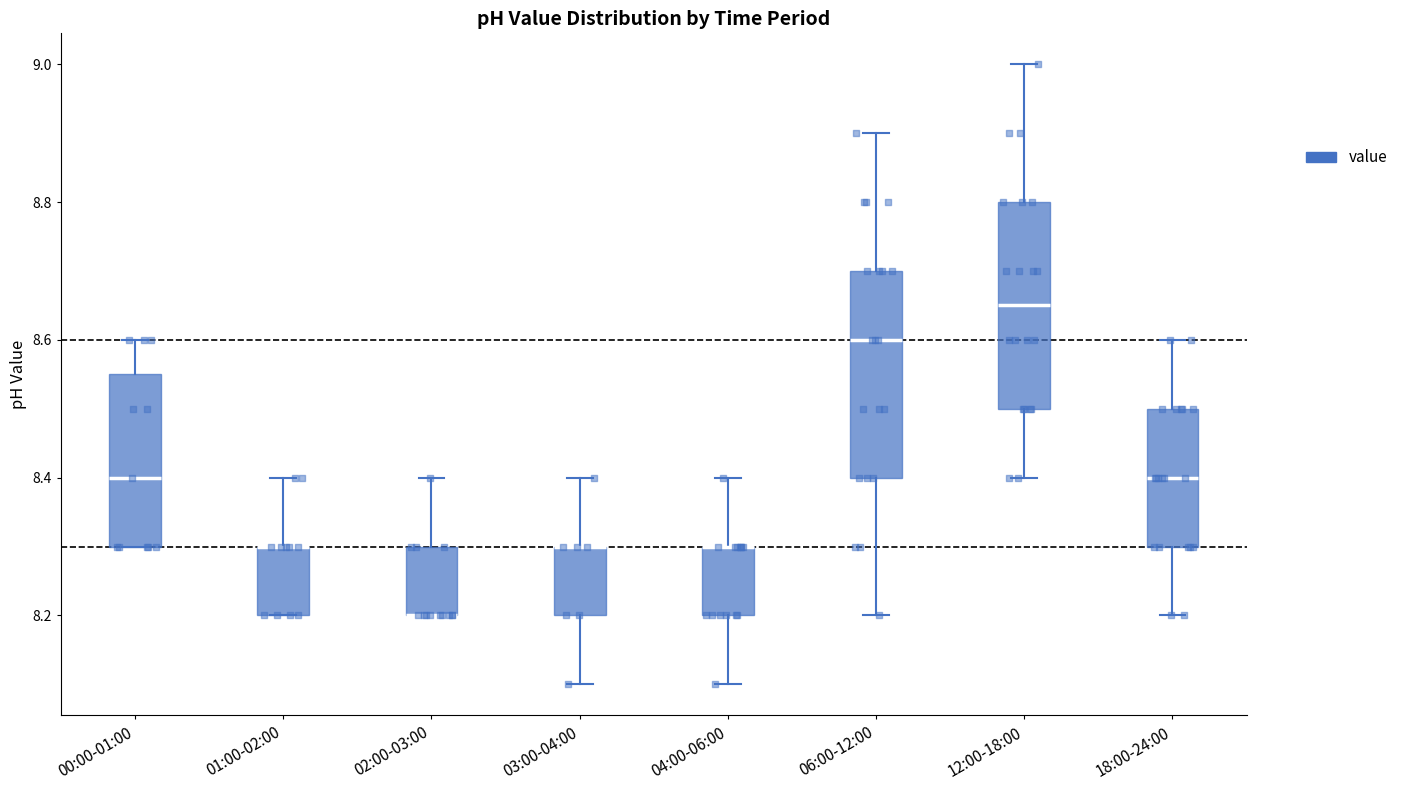

Reading left to right, transcribe this box plot: for each box, give where its median line is, the range the box spans, and where its two whiskers end, as read against the y-axis. The values are not printed on the chart, so give them approximately, as read against the axis.

00:00-01:00: median 8.40, box 8.30 to 8.56, whiskers 8.30 to 8.60
01:00-02:00: median 8.30 (drawn on the box's upper edge), box 8.20 to 8.30, whiskers 8.20 to 8.40
02:00-03:00: median 8.20 (drawn on the box's lower edge), box 8.20 to 8.30, whiskers 8.20 to 8.40
03:00-04:00: median 8.30 (drawn on the box's upper edge), box 8.20 to 8.30, whiskers 8.10 to 8.40
04:00-06:00: median 8.30 (drawn on the box's upper edge), box 8.20 to 8.30, whiskers 8.10 to 8.40
06:00-12:00: median 8.60, box 8.40 to 8.70, whiskers 8.20 to 8.90
12:00-18:00: median 8.66, box 8.50 to 8.80, whiskers 8.40 to 9.00
18:00-24:00: median 8.40, box 8.30 to 8.50, whiskers 8.20 to 8.60